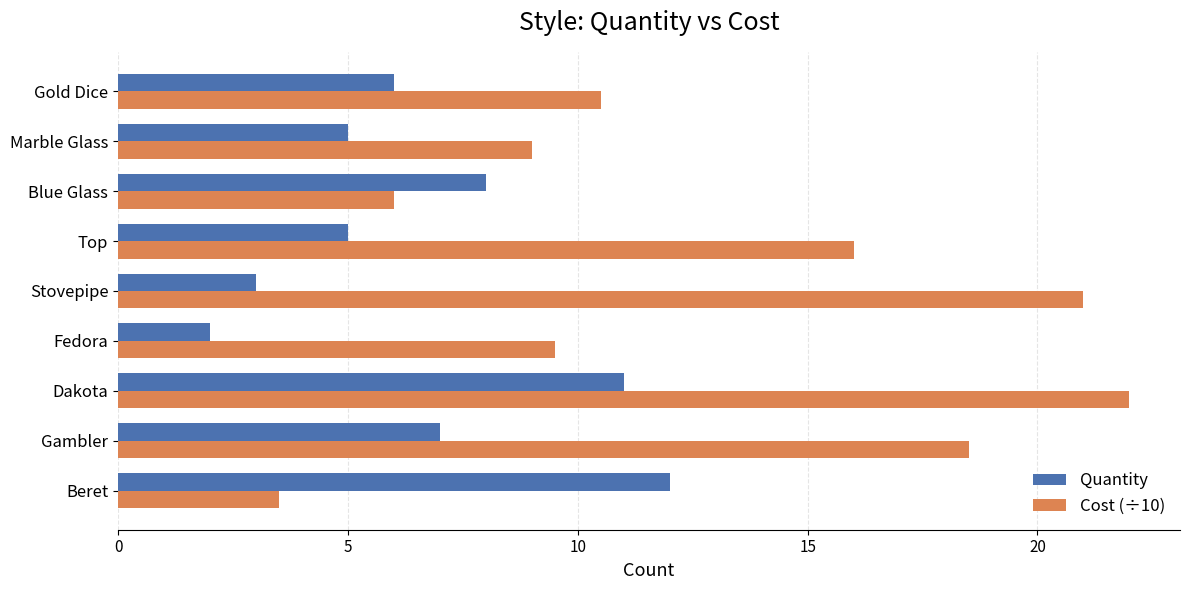

The Cost (÷10) series shows 6.0 at Blue Glass. True or false?

True